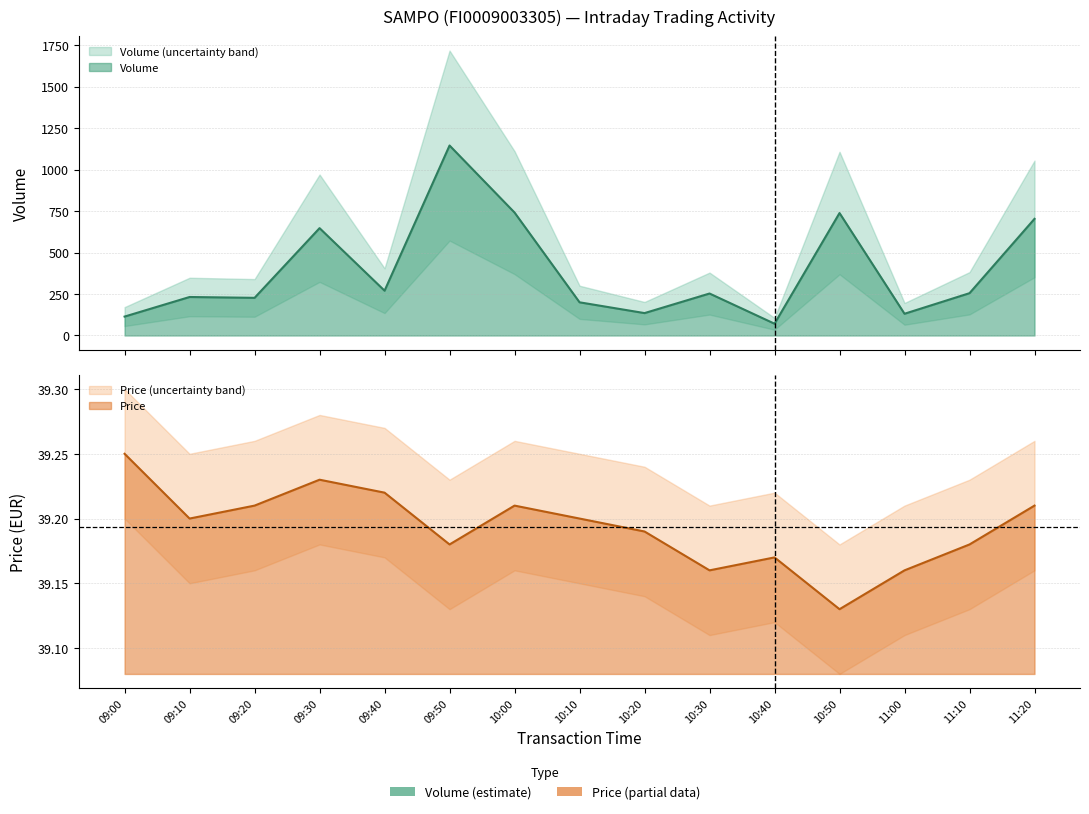

At which category does Volume reach its first local peak?

09:10